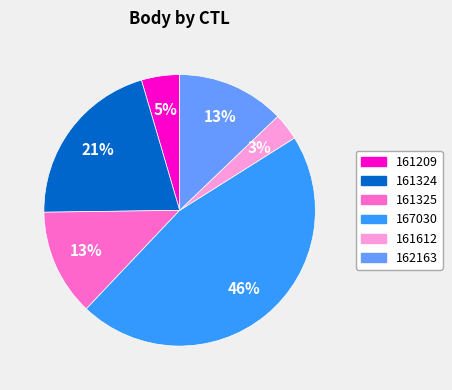

Does any single category account for the majority?

No